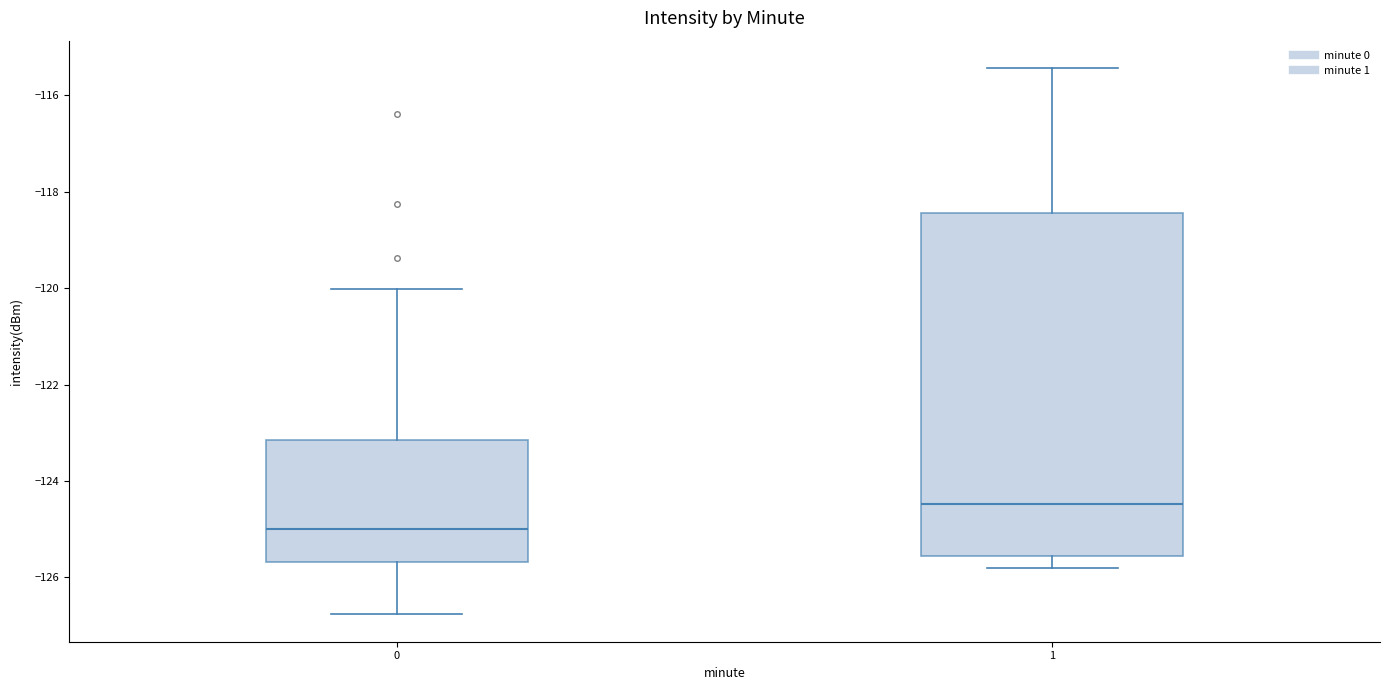

Which box is the tallest, from its lower edge to its upper edge?

1